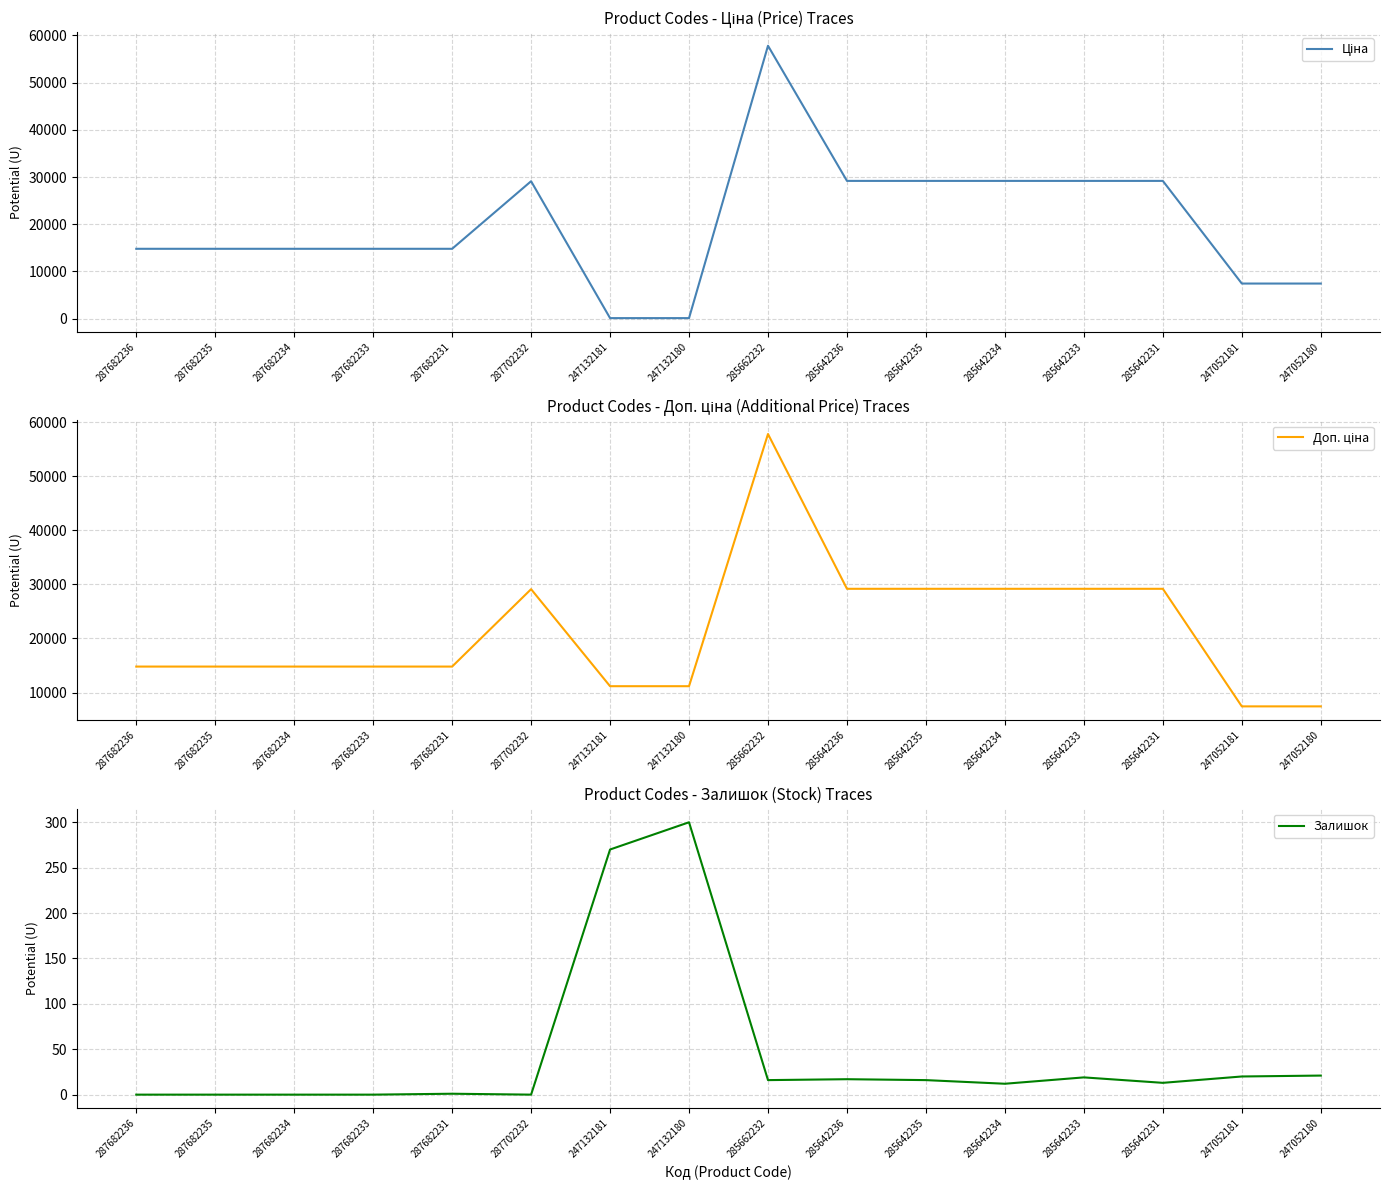

What are all the series names shown in the legend?

Ціна, Доп. ціна, Залишок